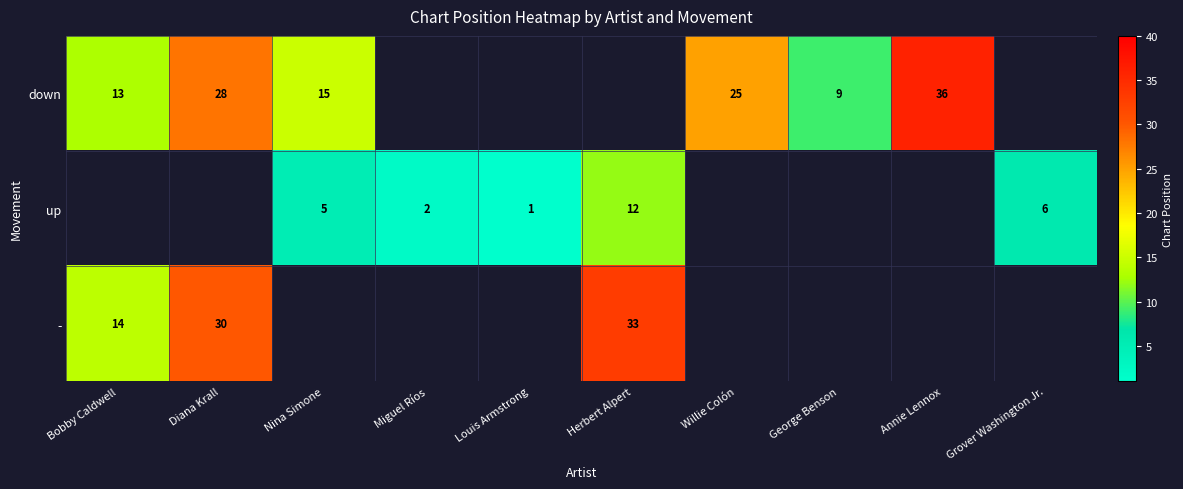

What is the sum of the - values at Herbert Alpert and Bobby Caldwell?

47